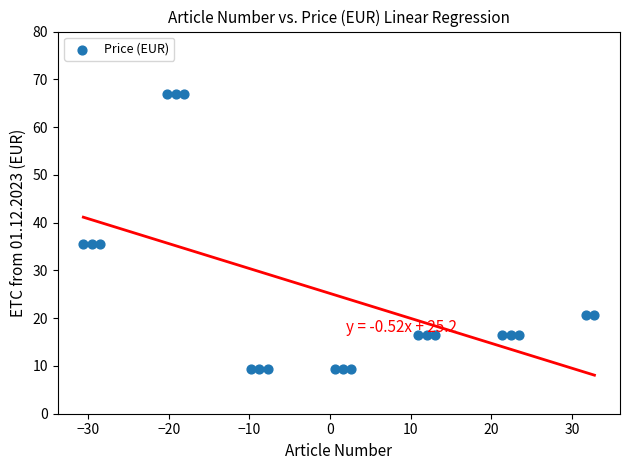

What is the range of X values (max minus min)?

63.4